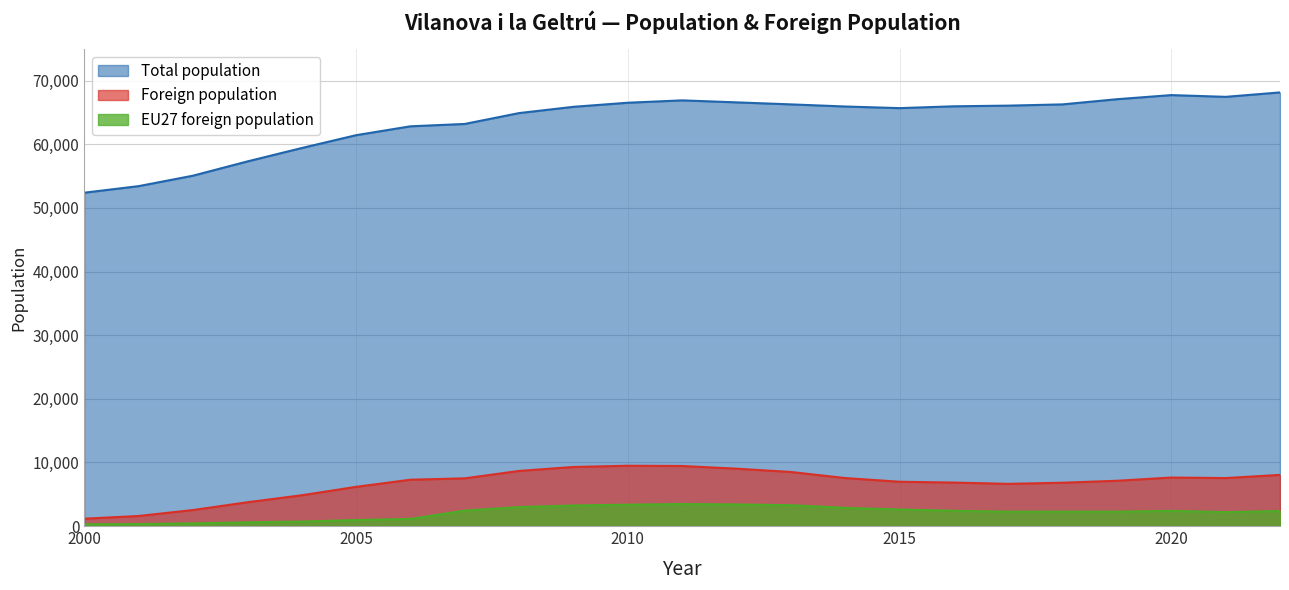

At which category does the chart reach its minimum across all series?

2000